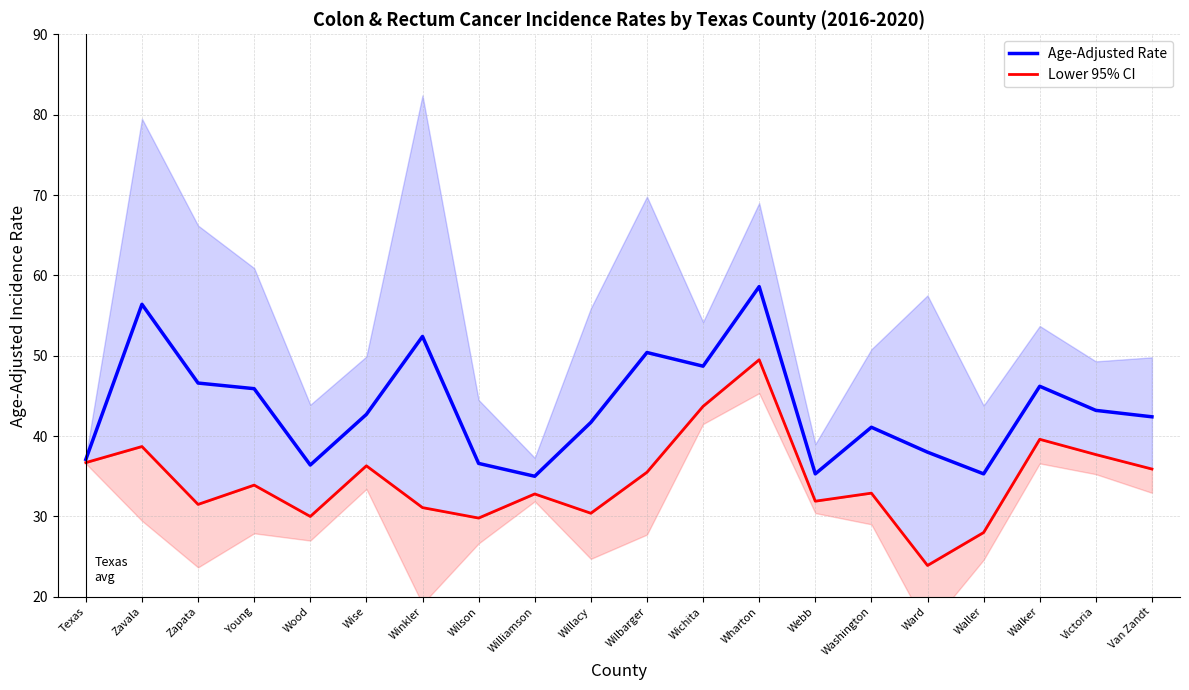

True or false: Age-Adjusted Rate and Lower 95% CI intersect in this chart.

False